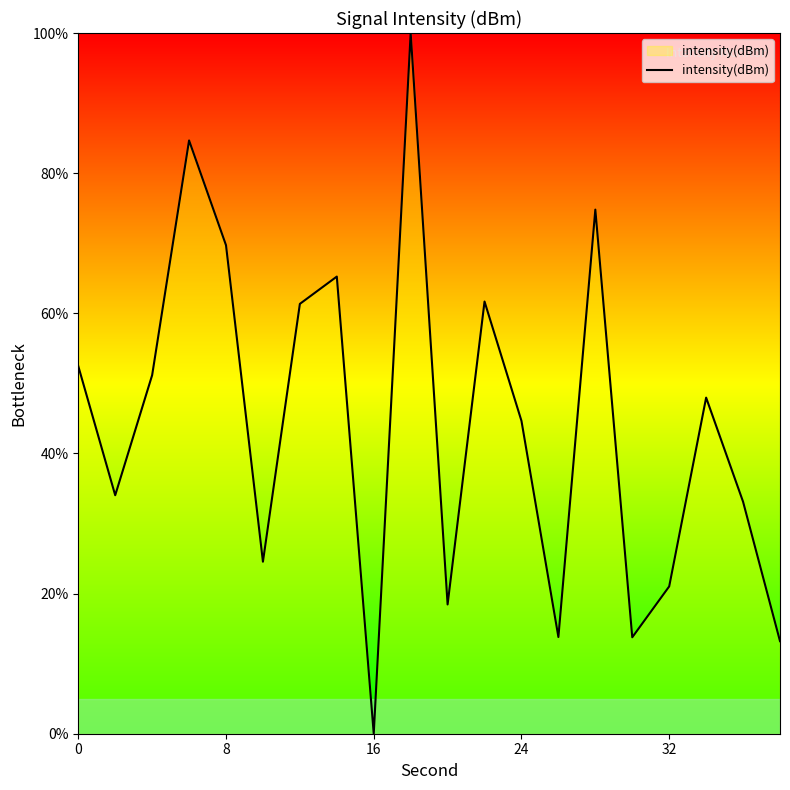

What is the maximum value shown in the chart?

100.0